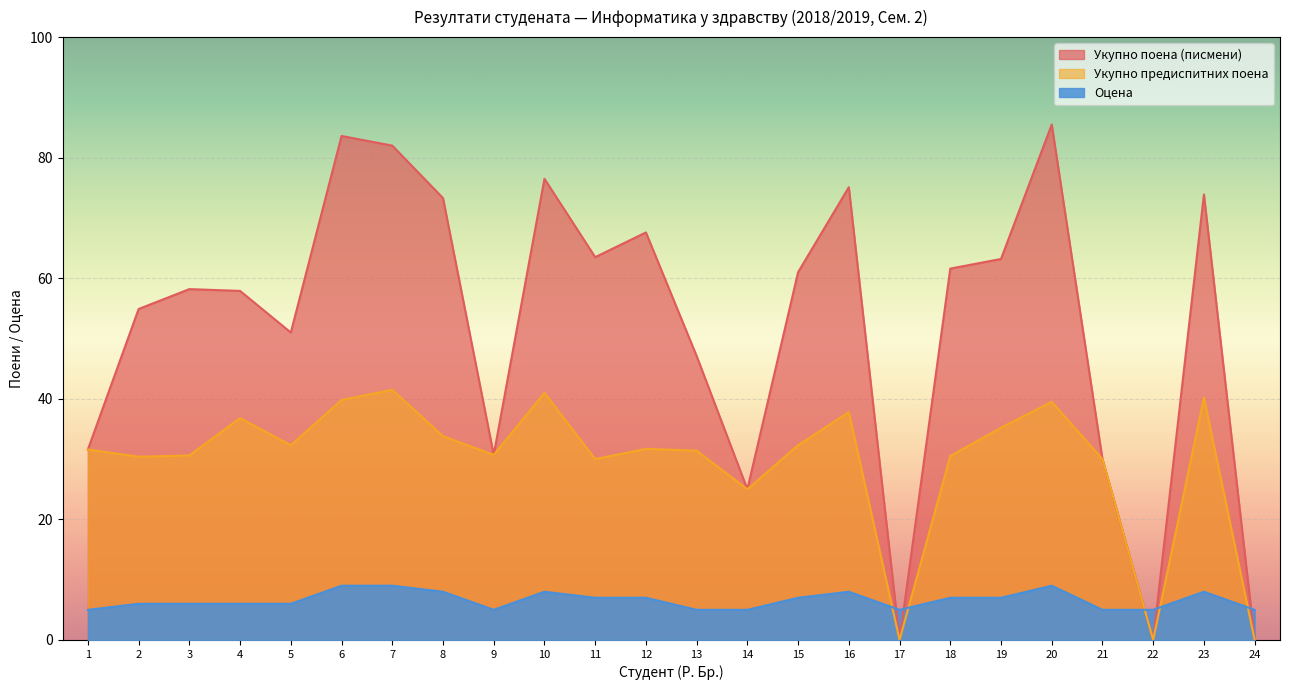

Which series changed the most between 12 and 21?

Укупно поена (писмени)